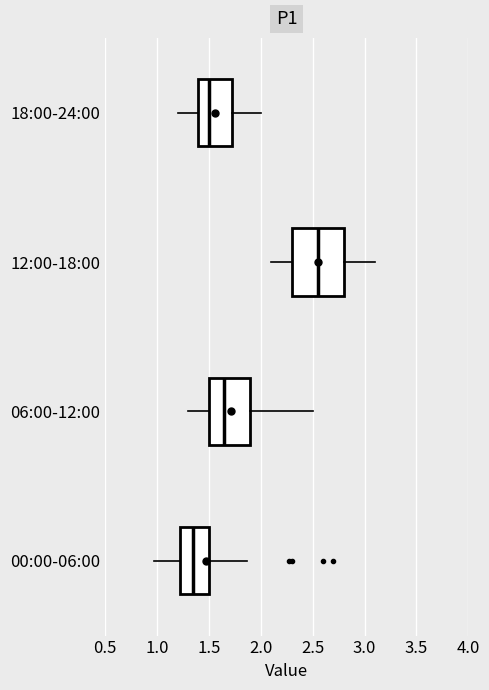

Where does the left whisker of the box for 12:00-18:00 end on the x-axis? The values are not printed on the chart, so give them approximately, as read against the axis.

2.10